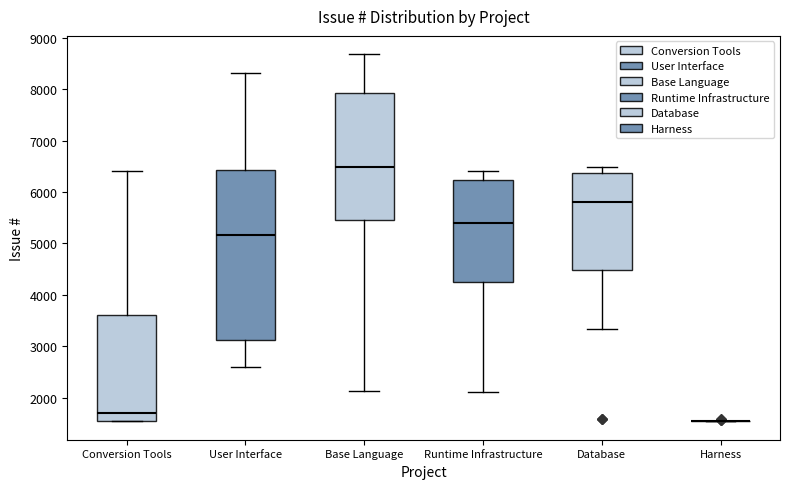

Where is the upper edge of the box for Database on the y-axis? The values are not printed on the chart, so give them approximately, as read against the axis.

6400